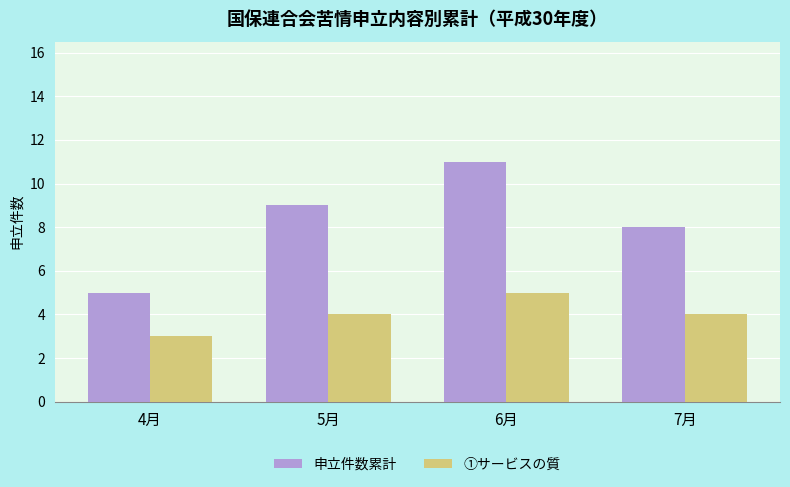

The 申立件数累計 series shows 13 at 5月. True or false?

False